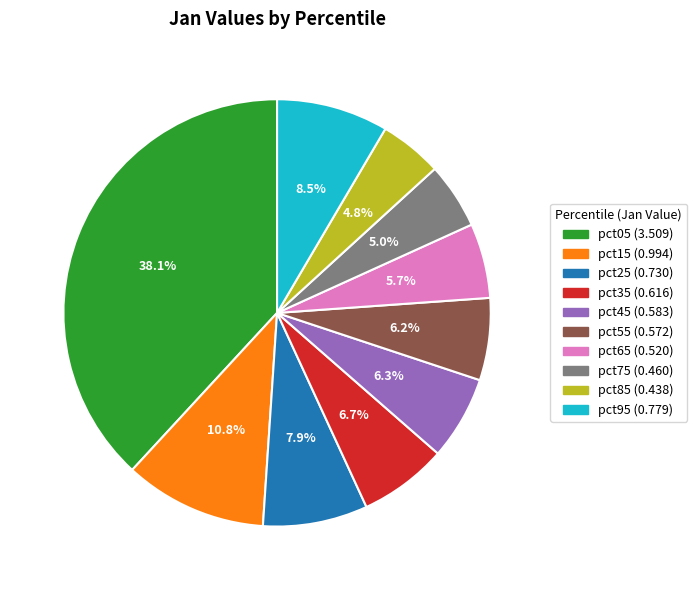

Which slice is the largest?

pct05